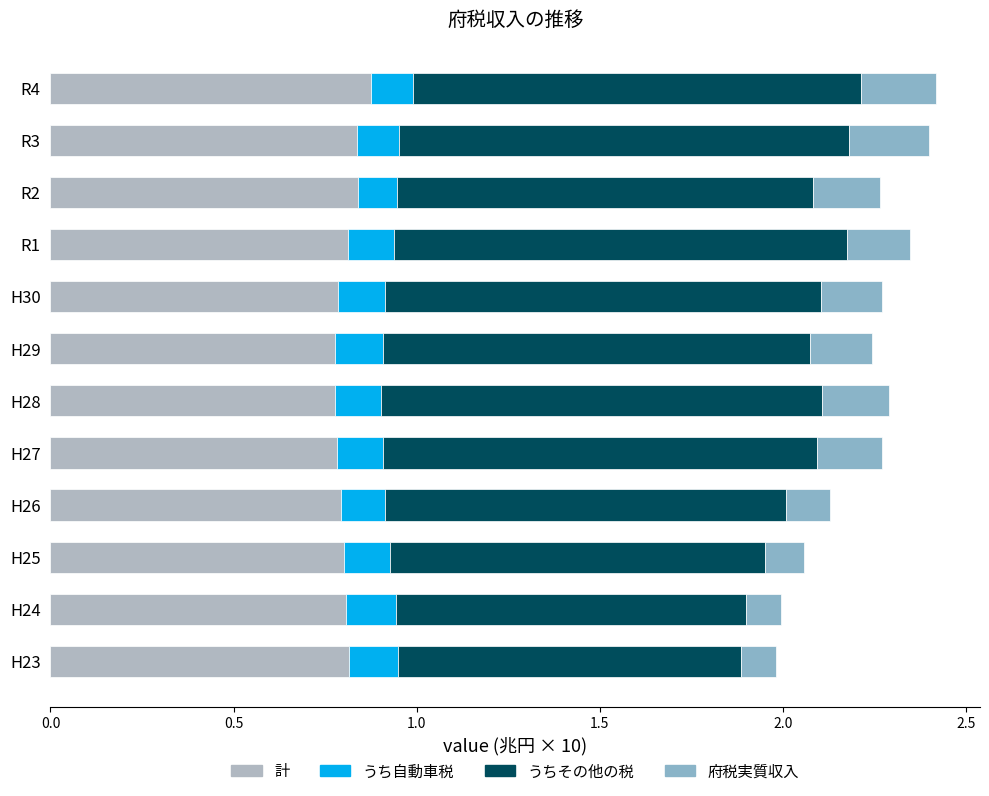

What are all the series names shown in the legend?

計, うち自動車税, うちその他の税, 府税実質収入